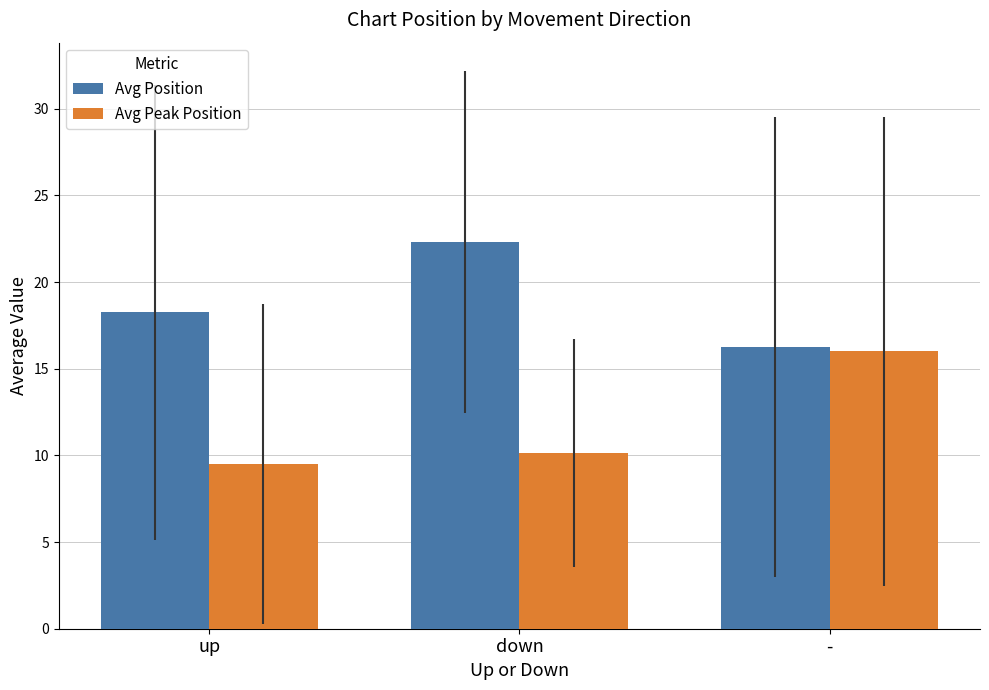

The value of Avg Position at - is 16.2. True or false?

True